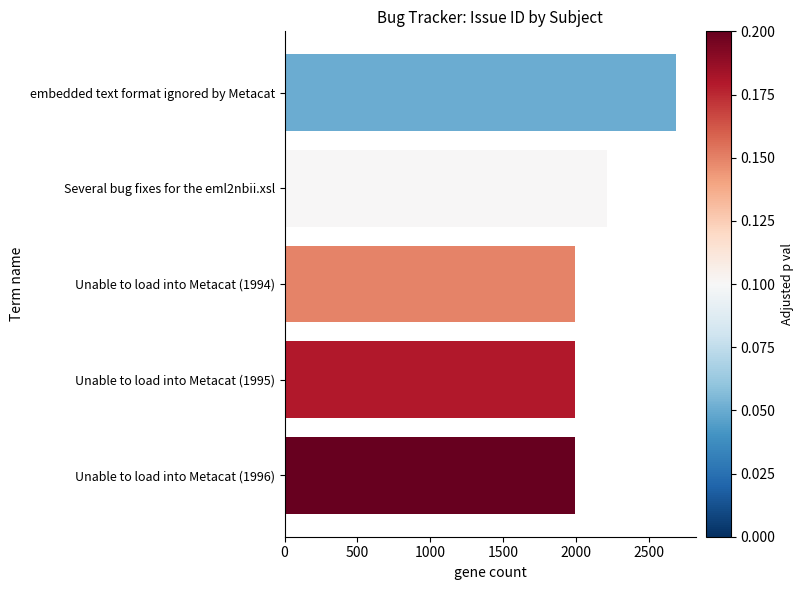

What is the difference between the second highest and second lowest values?

217